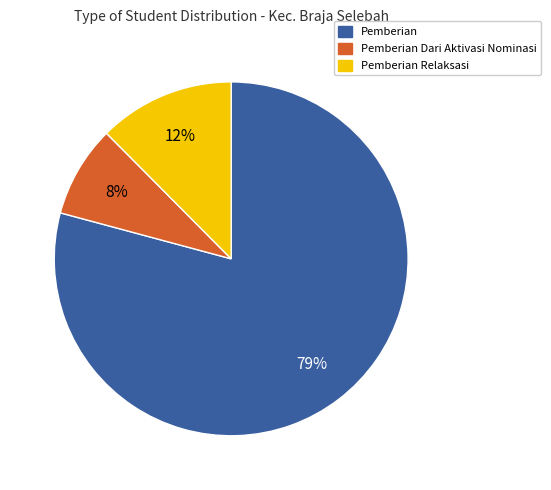

To the nearest percent, what portion does Pemberian Relaksasi represent?

12%